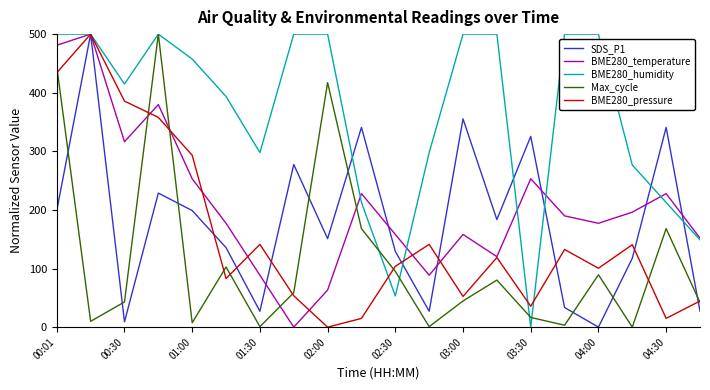

After their last crossing, which series has the higher values: Max_cycle or BME280_temperature?

BME280_temperature